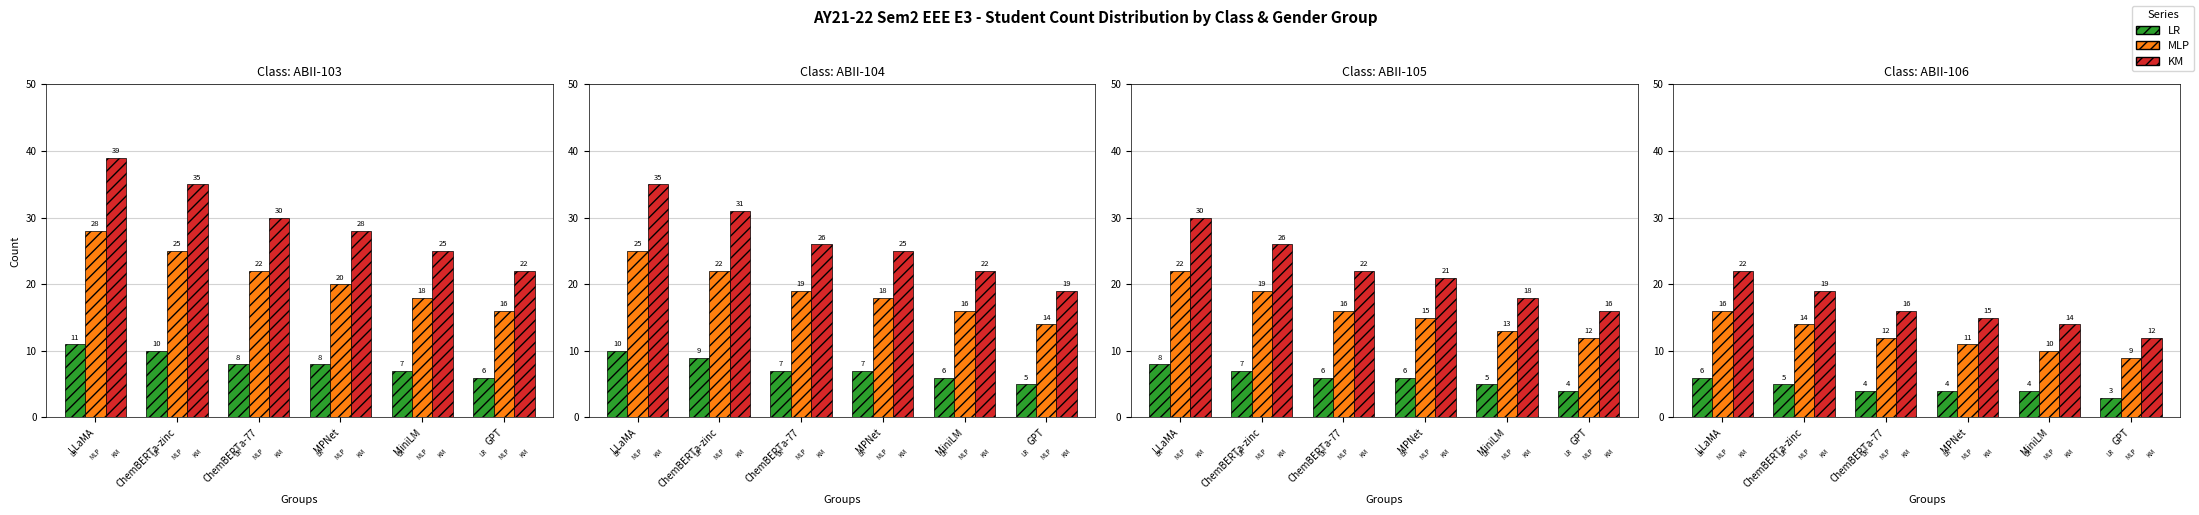

What is the difference between the KM values at MPNet and MiniLM?

1